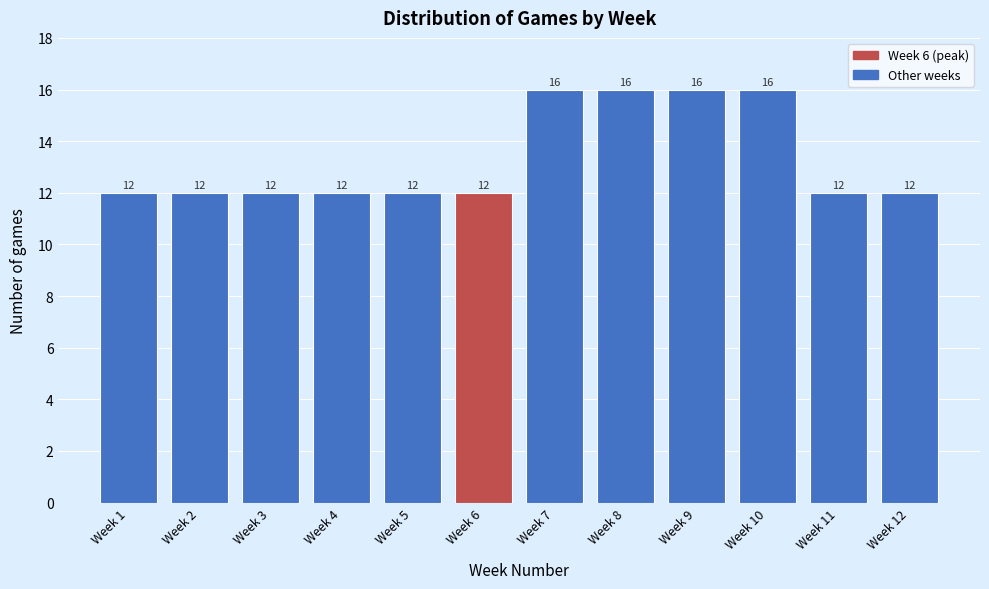

Reading right to left, what are all the values shown in this chart?

12	12	16	16	16	16	12	12	12	12	12	12